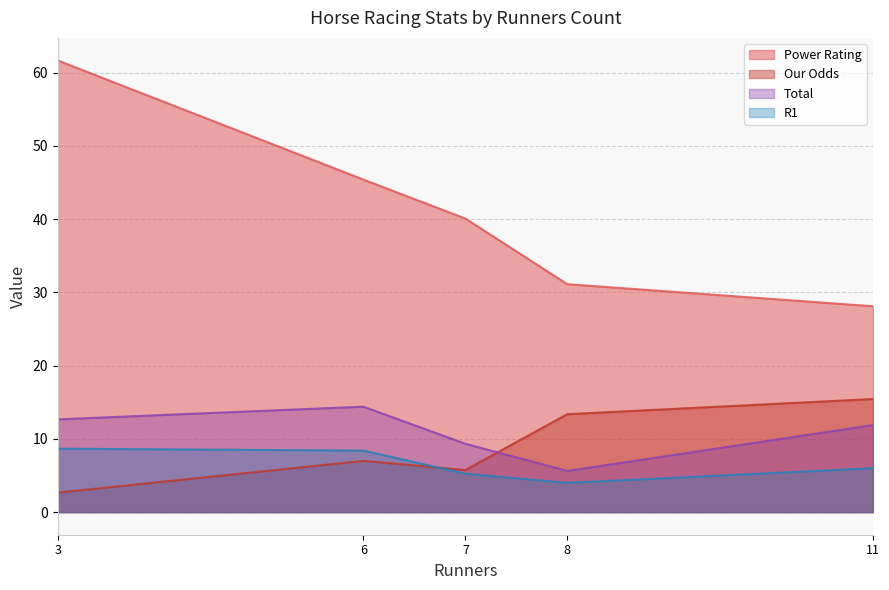

How many interior local peaks does the Total series have?

1